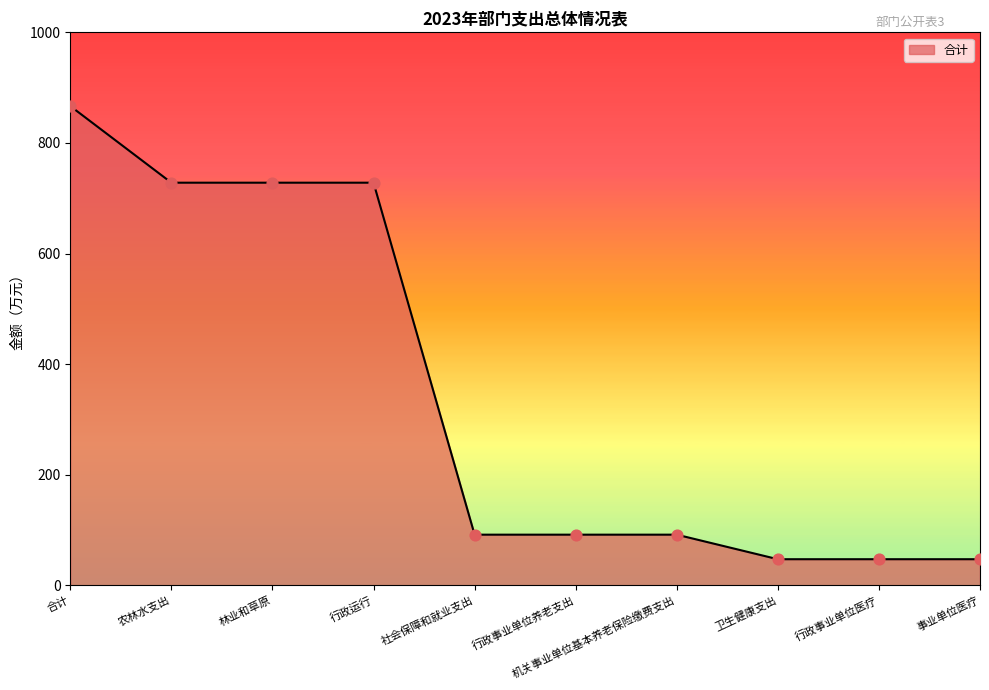

What is the change in value from 行政事业单位养老支出 to 事业单位医疗?

-44.4